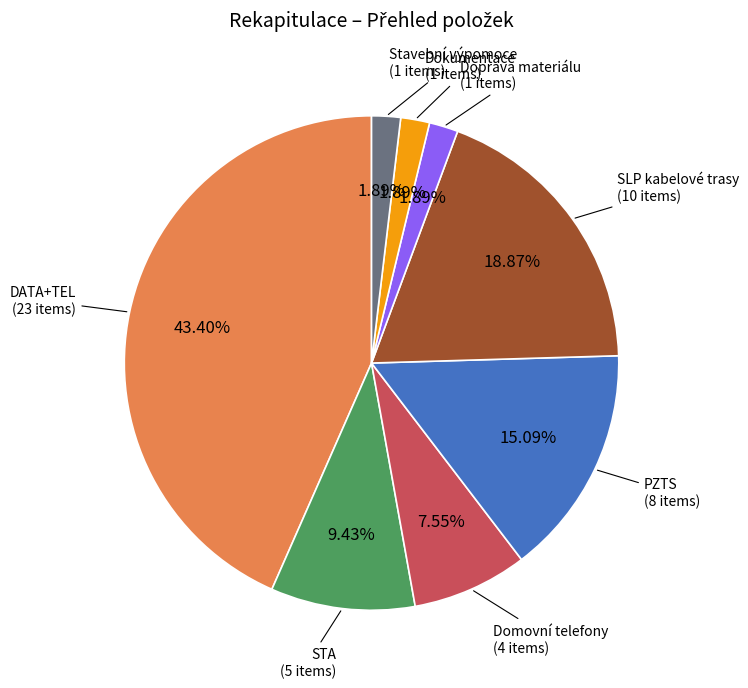

What portion of the pie excludes PZTS?

84.9%